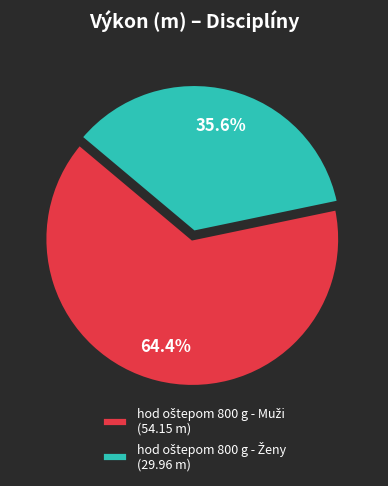

Does any single category account for the majority?

Yes